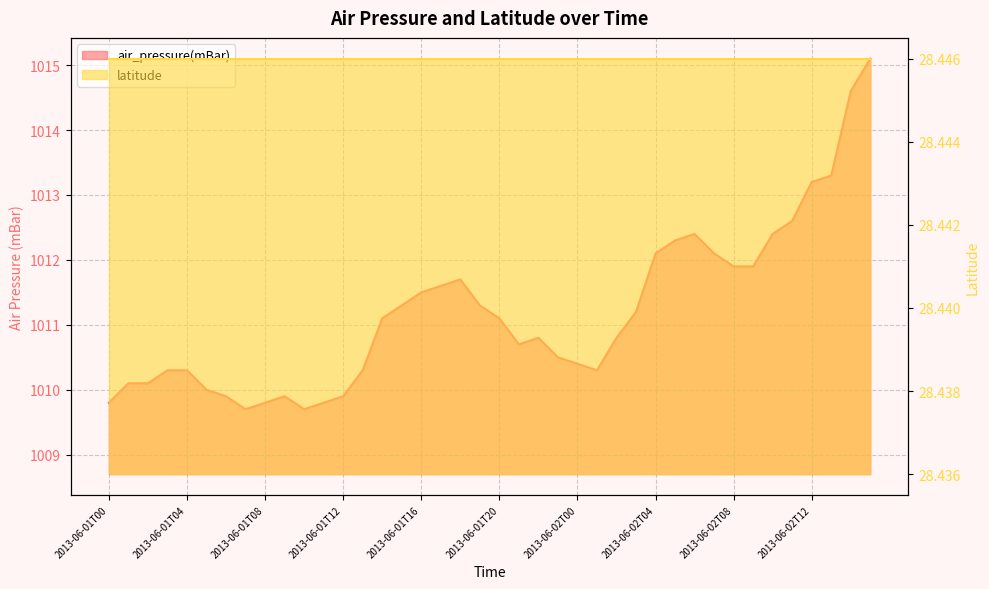

What is the difference between the second highest and minimum values?

4.9